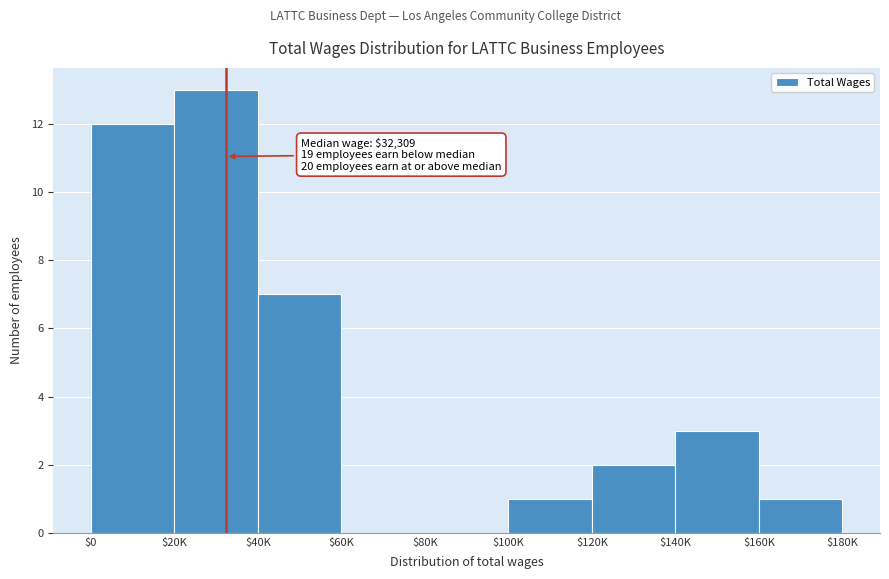

What is the greatest value displayed?

13